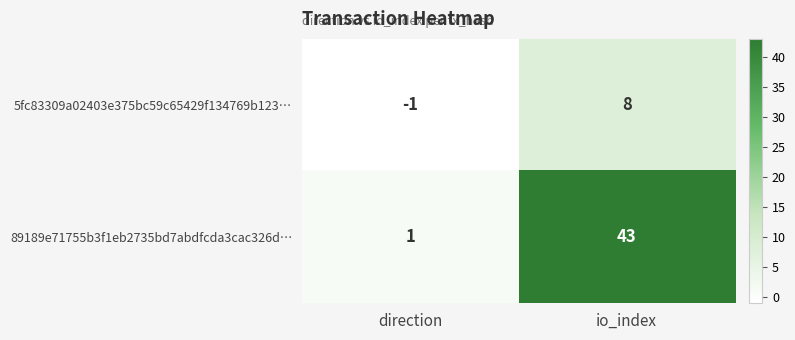

What is the difference between the highest and lowest values at direction?

2